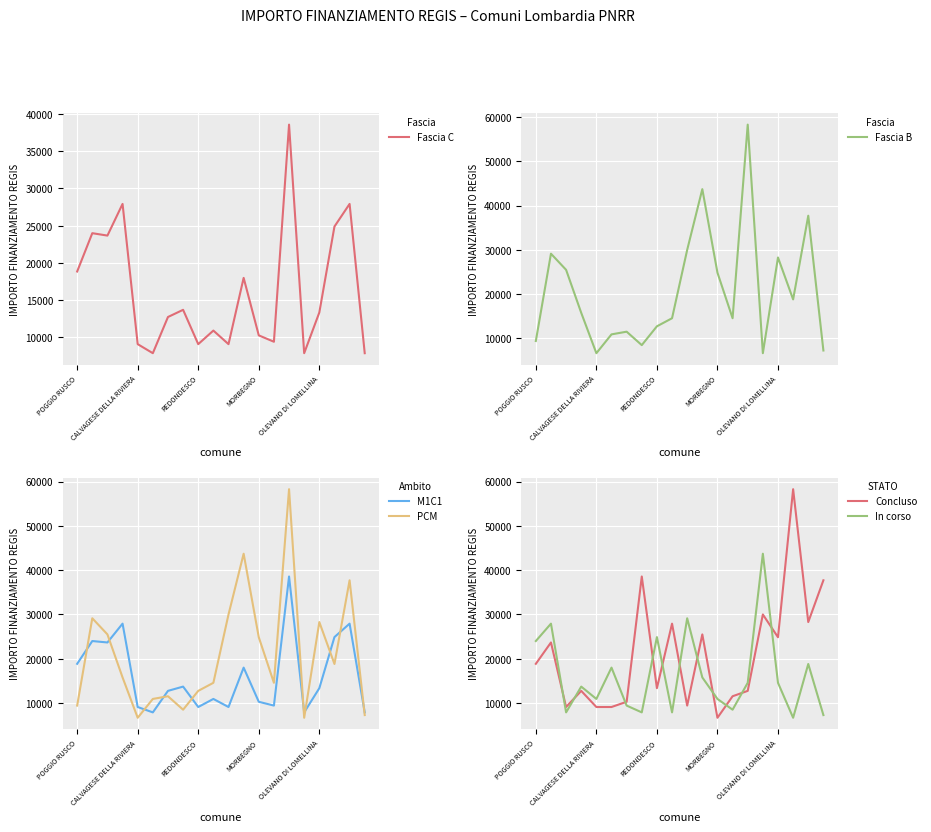

How many lines are shown in the chart?

6